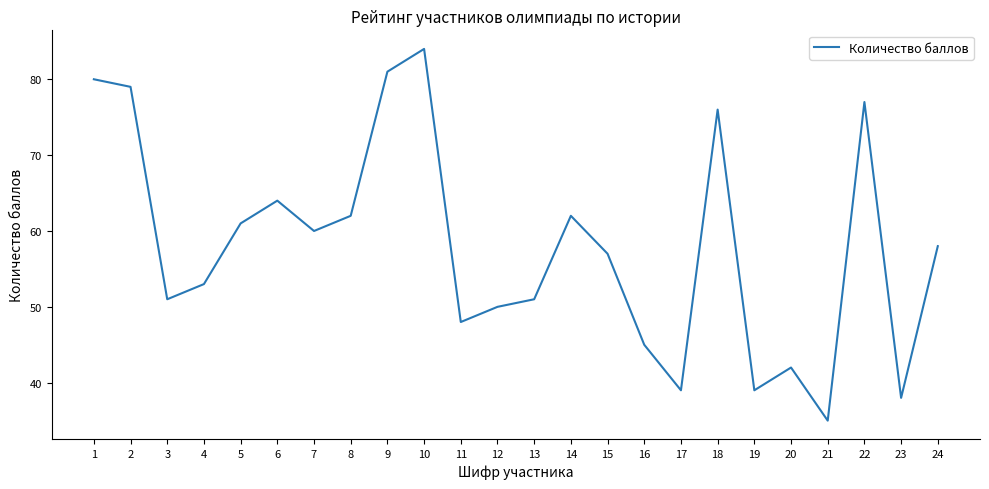

What is the difference between the maximum and minimum values?

49